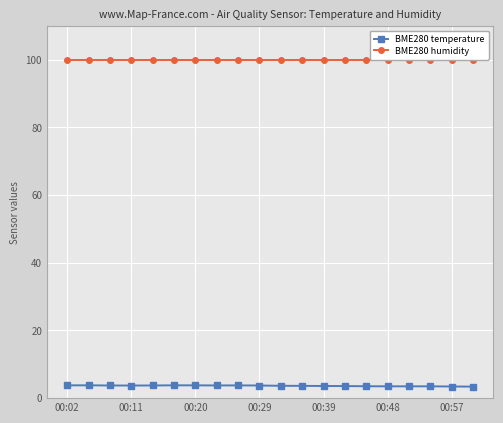

The BME280 temperature series shows 4.7 at 17. True or false?

False